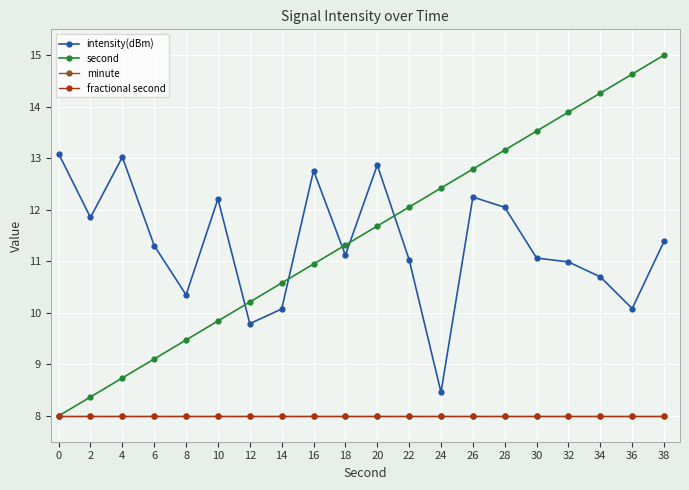

The value of second at 32 is 13.9. True or false?

True